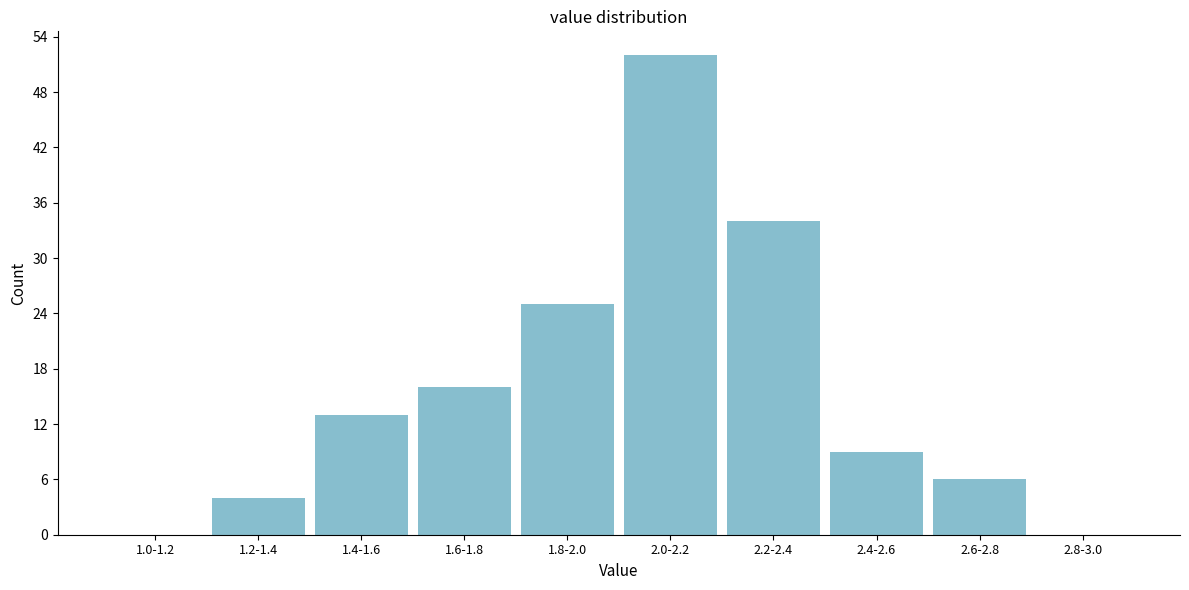

Reading right to left, extract all data points from this chart.

2.8-3.0=0	2.6-2.8=6	2.4-2.6=9	2.2-2.4=34	2.0-2.2=52	1.8-2.0=25	1.6-1.8=16	1.4-1.6=13	1.2-1.4=4	1.0-1.2=0